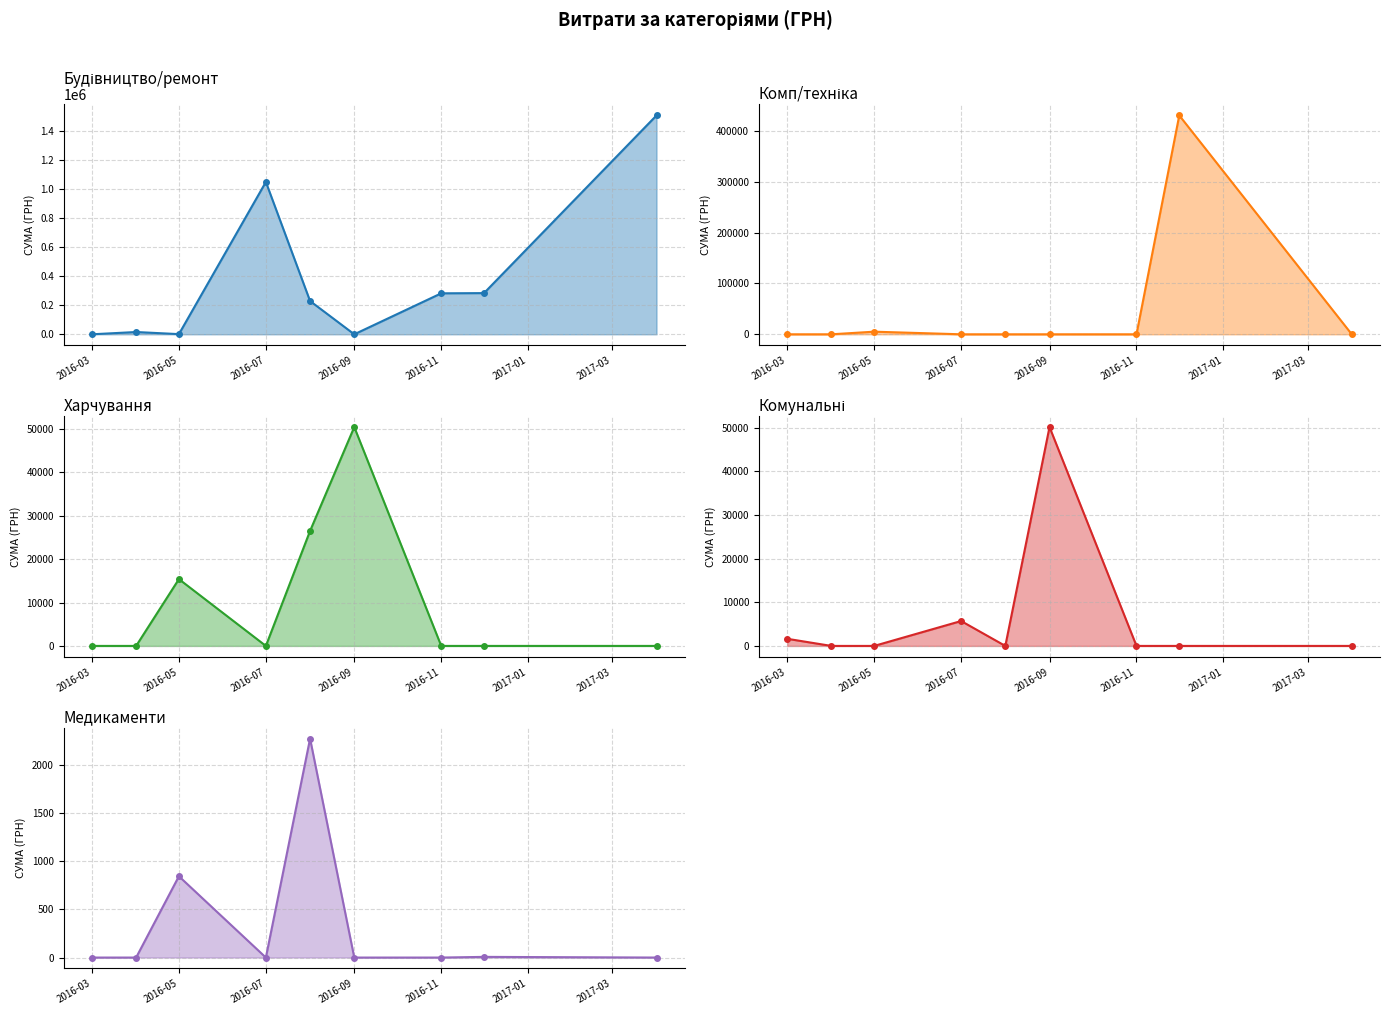

Reading left to right, list all the values displayed in this chart.

Будівництво/ремонт: 0.0	15688.4	1171.2	1047385.8	228673.2	0.0	281760.5	283170.1	1504929.0
Комп/техніка: 0.0	0.0	5149.0	0.0	0.0	0.0	0.0	430423.3	0.0
Харчування: 0.0	0.0	15399.1	0.0	26516.0	50453.4	0.0	0.0	0.0
Комунальні: 1636.8	0.0	0.0	5709.2	0.0	50183.1	0.0	0.0	0.0
Медикаменти: 0.0	0.0	843.5	0.0	2270.8	0.0	0.0	7.0	0.0